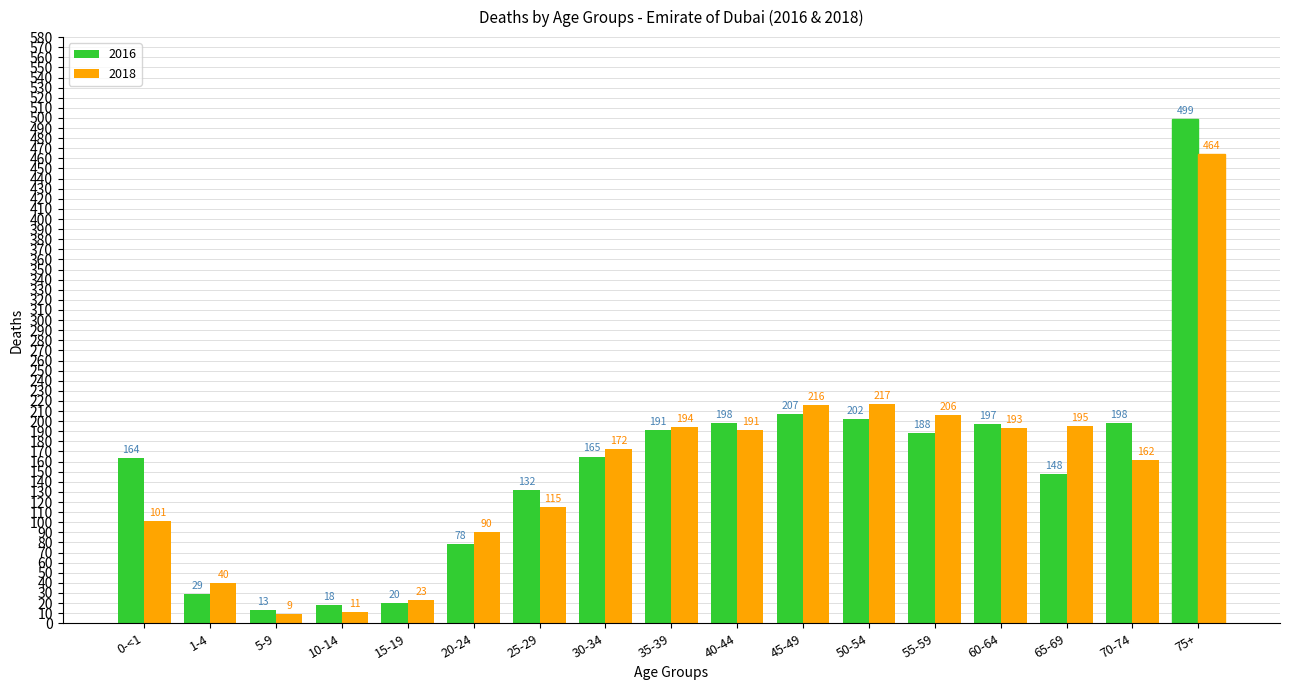

How many groups of bars are there?

17